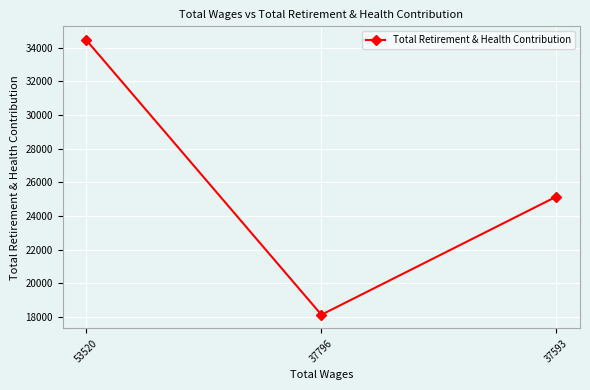

How many data points are less than 25156?

1